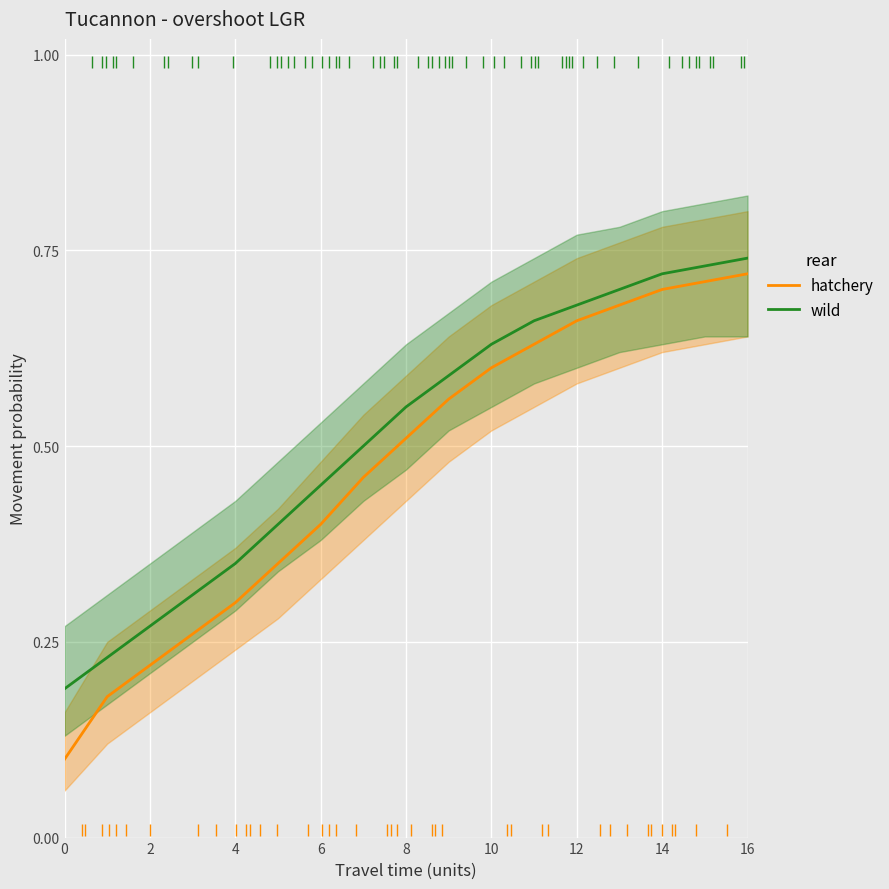

Is the value of wild at 4 greater than the value of hatchery at 14?

No